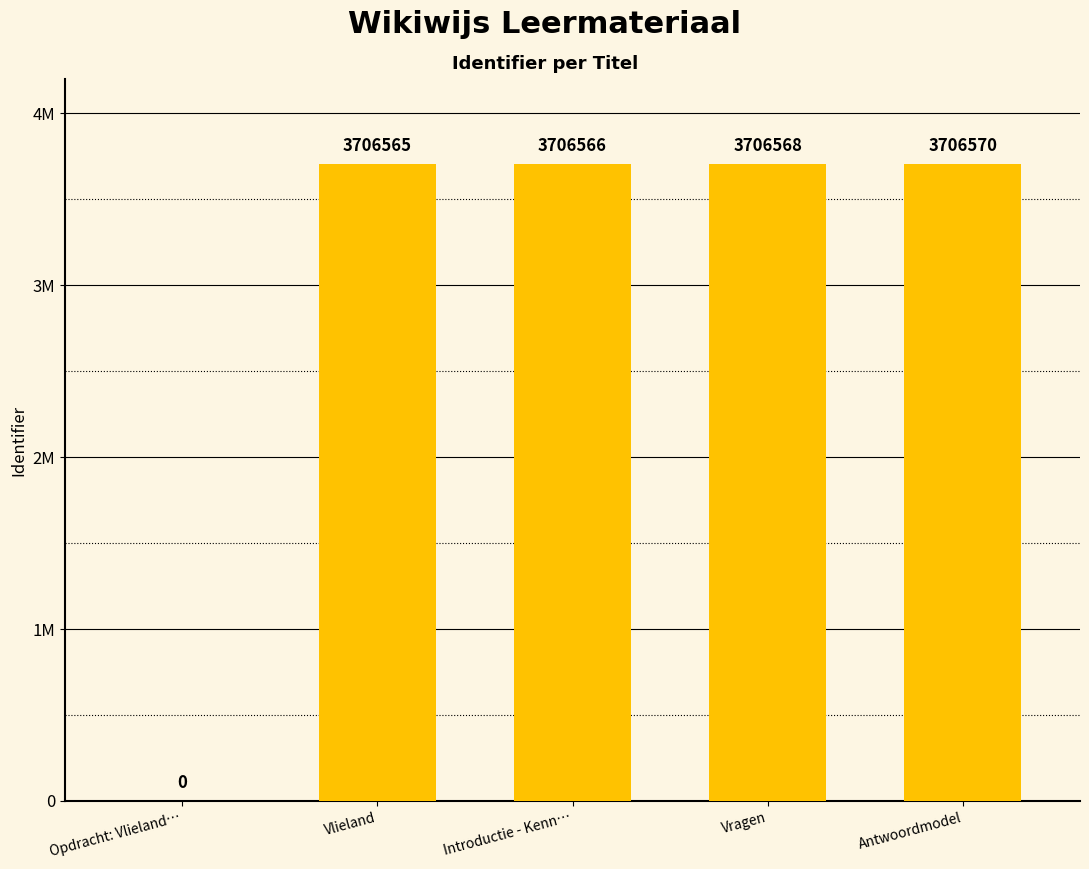

Reading left to right, what are all the values shown in this chart?

Opdracht: Vlieland…=0	Vlieland=3706565	Introductie - Kenn…=3706566	Vragen=3706568	Antwoordmodel=3706570